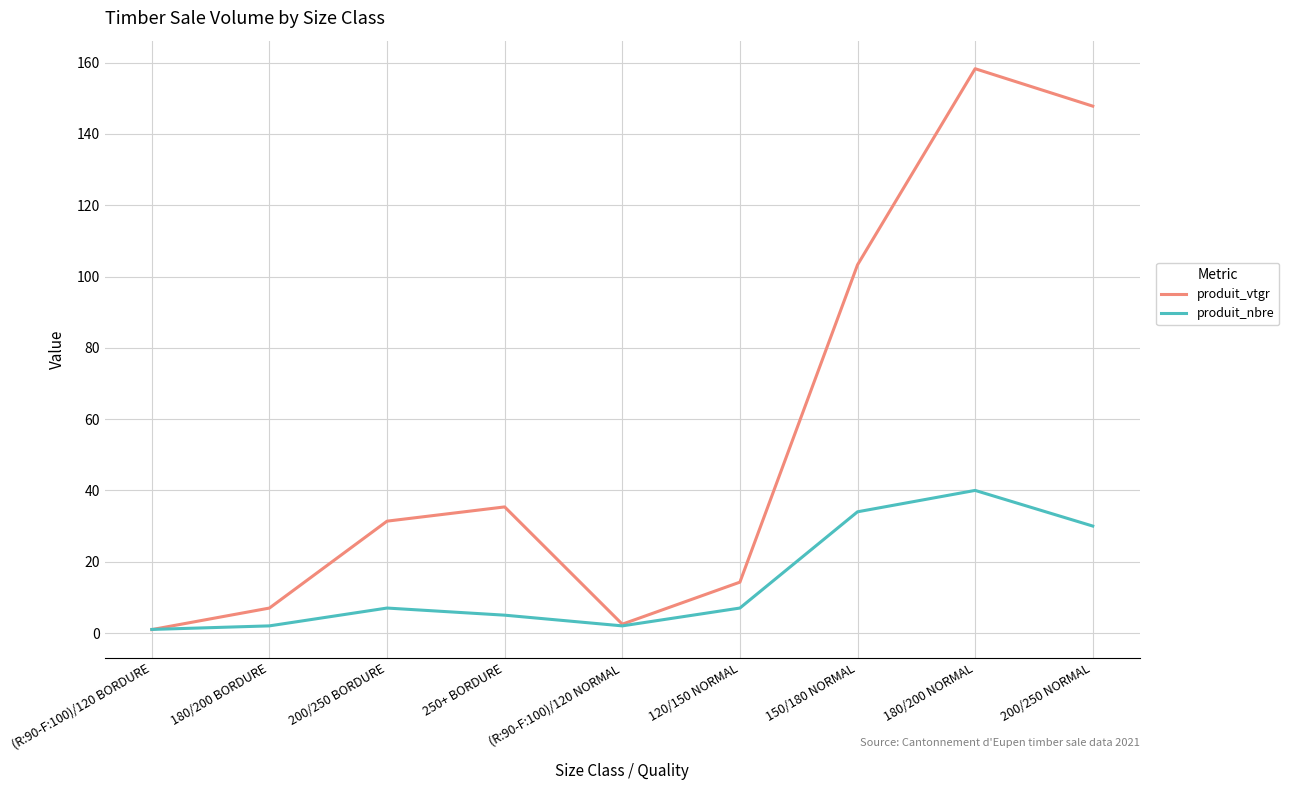

At which label does produit_vtgr reach its minimum?

(R:90-F:100)/120 BORDURE